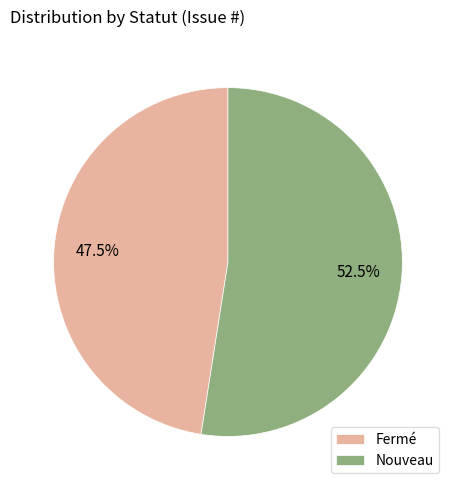

What is the ratio of the value at Fermé to the value at Nouveau?

0.9